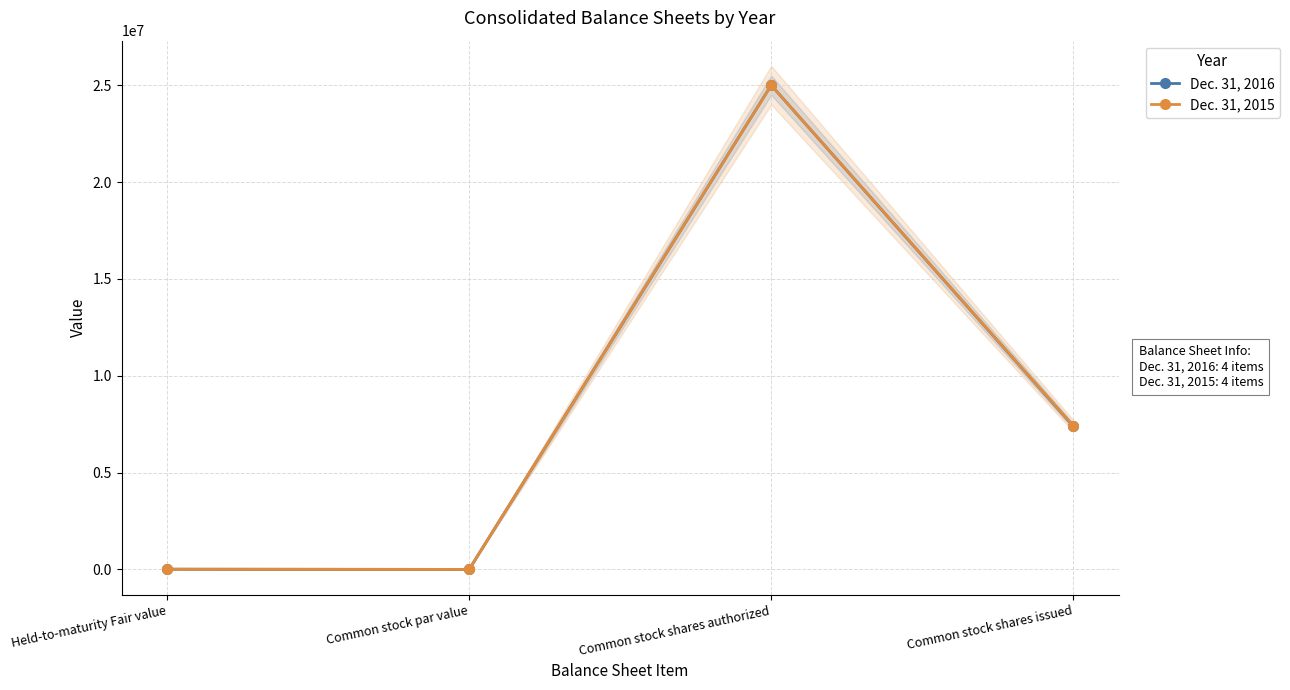

Between Held-to-maturity Fair value and Common stock shares issued, which series saw the biggest shift?

Dec. 31, 2015